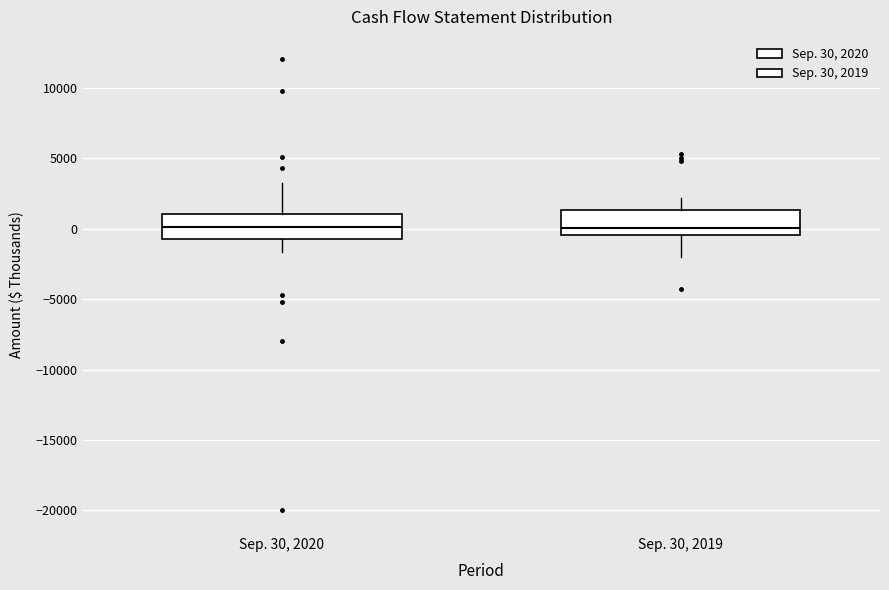

Where does the lower whisker of the box for Sep. 30, 2020 end on the y-axis? The values are not printed on the chart, so give them approximately, as read against the axis.

-1500